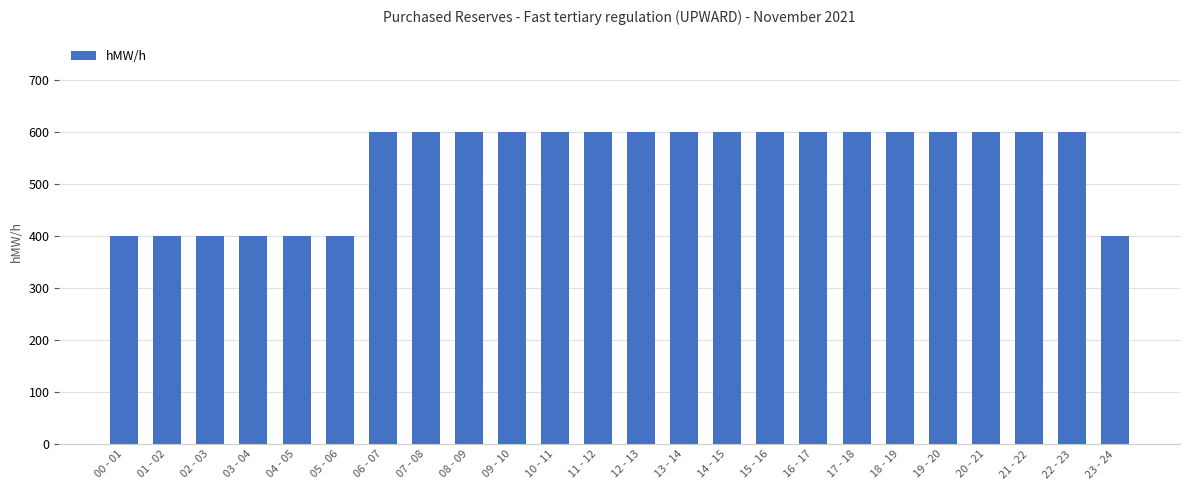

What is the smallest value displayed?

400